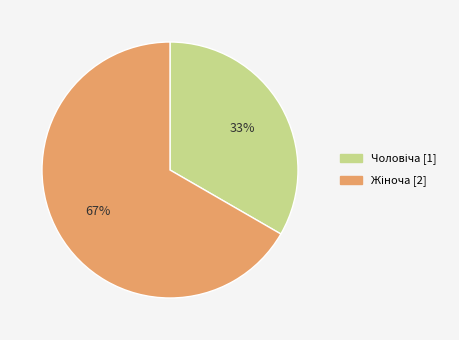

Is there a majority slice in this chart?

Yes